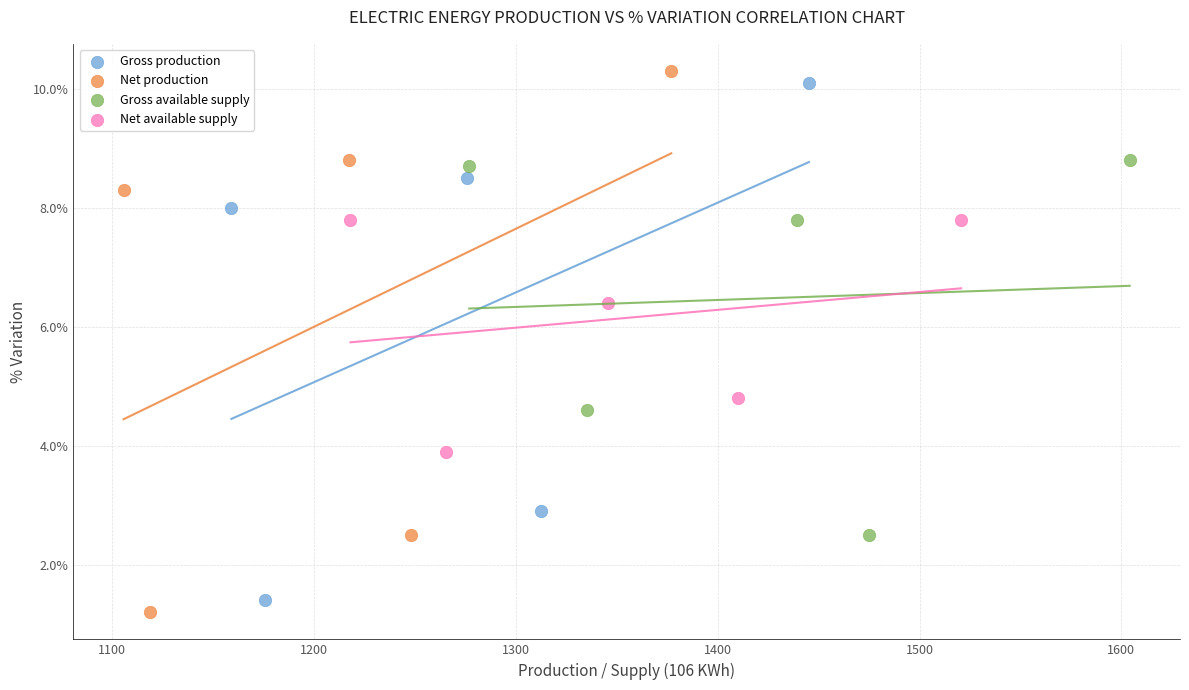

What are all the series names shown in the legend?

Gross production, Net production, Gross available supply, Net available supply